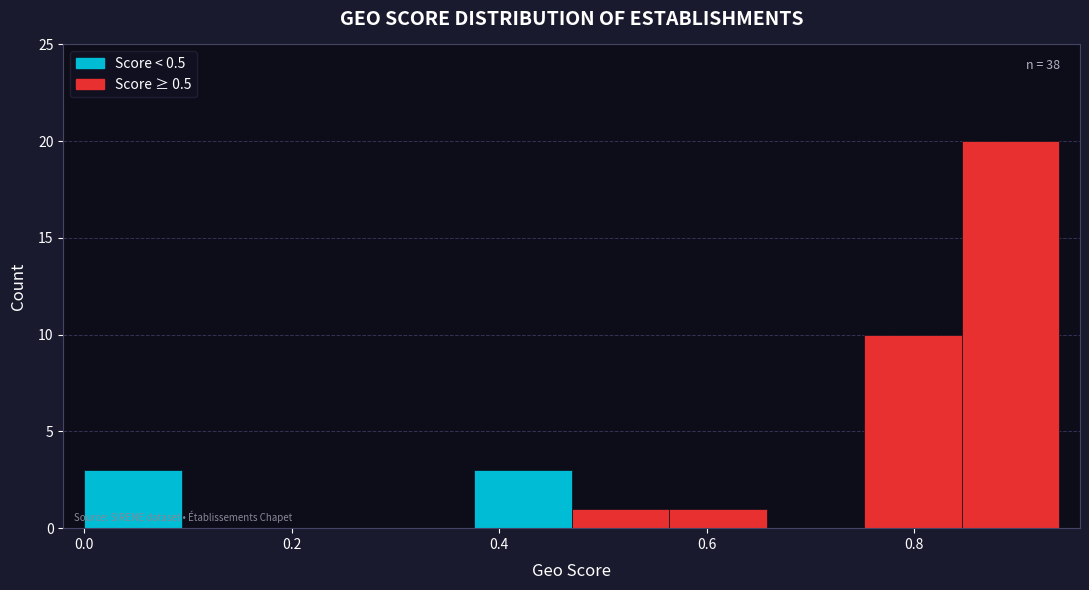

Over which range of the x-axis is the bar tallest?

0.846 to 0.940